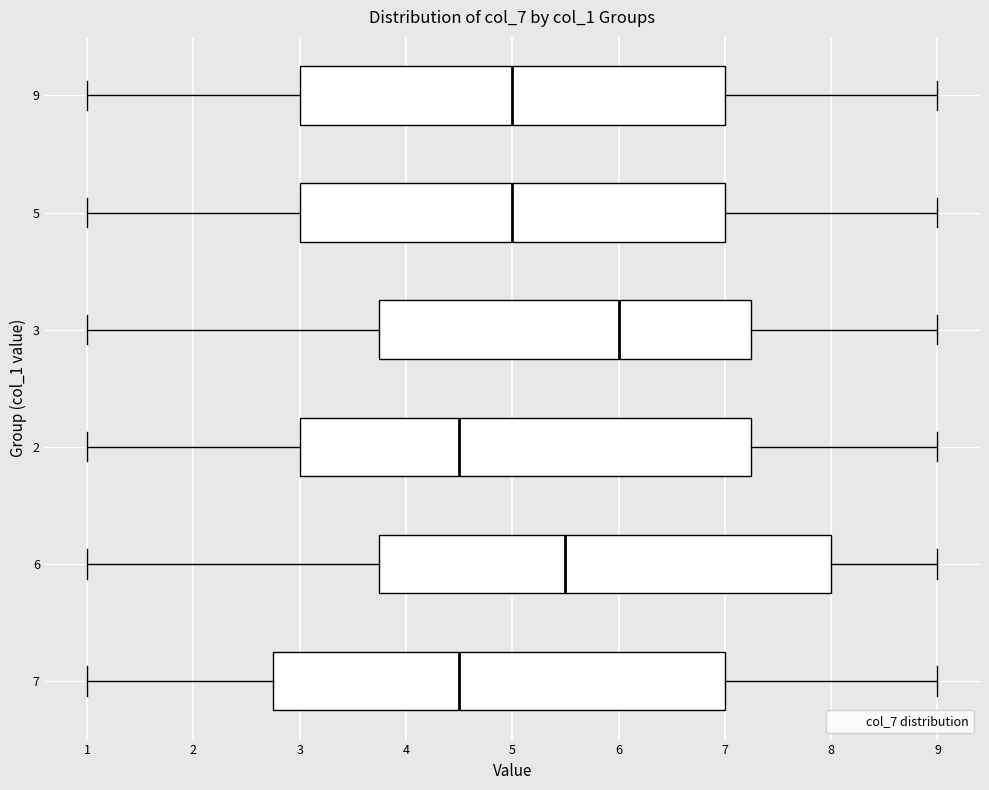

Reading bottom to top, transcribe this box plot: for each box, give where its median line is, the range the box spans, and where its two whiskers end, as read against the x-axis. The values are not printed on the chart, so give them approximately, as read against the axis.

7: median 4.5, box 2.8 to 7.0, whiskers 1.0 to 9.0
6: median 5.5, box 3.8 to 8.0, whiskers 1.0 to 9.0
2: median 4.5, box 3.0 to 7.3, whiskers 1.0 to 9.0
3: median 6.0, box 3.8 to 7.3, whiskers 1.0 to 9.0
5: median 5.0, box 3.0 to 7.0, whiskers 1.0 to 9.0
9: median 5.0, box 3.0 to 7.0, whiskers 1.0 to 9.0